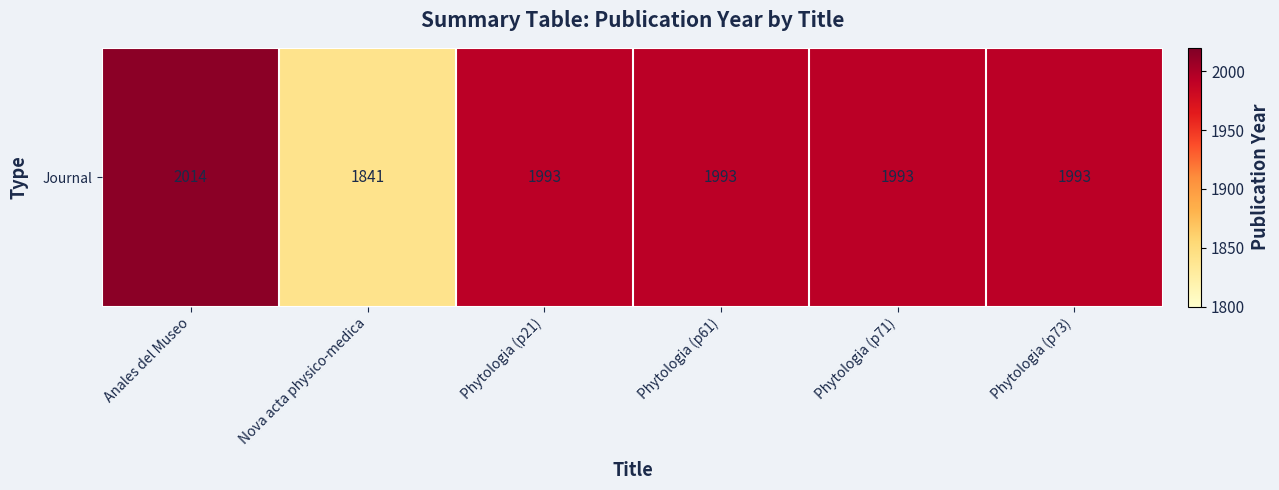

Reading right to left, extract all data points from this chart.

Phytologia (p73)=1993	Phytologia (p71)=1993	Phytologia (p61)=1993	Phytologia (p21)=1993	Nova acta physico-medica=1841	Anales del Museo=2014